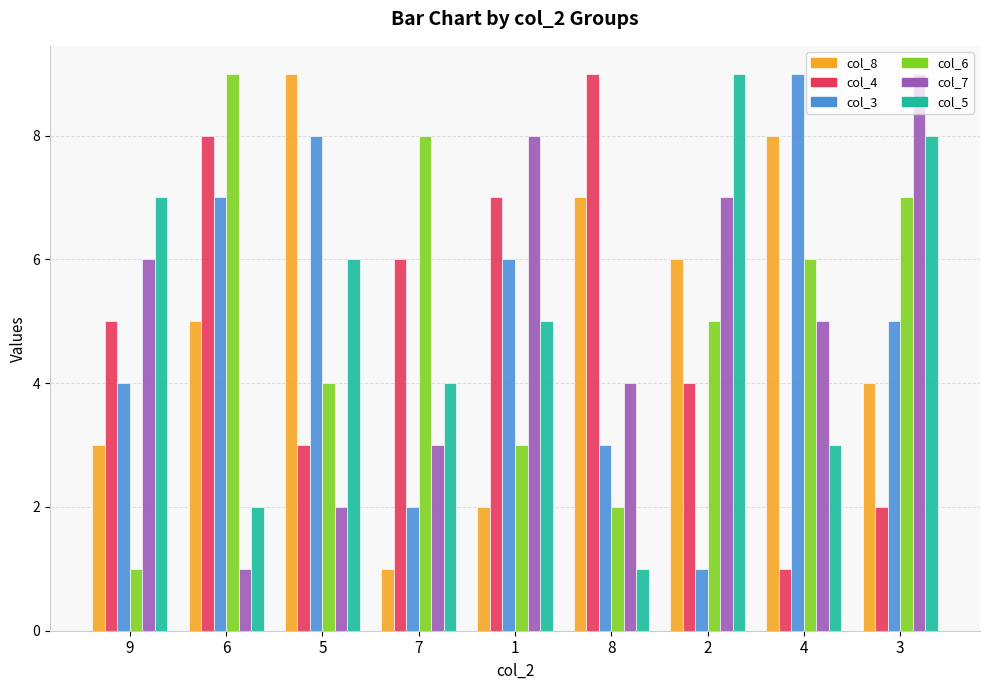

What are all the series names shown in the legend?

col_8, col_4, col_3, col_6, col_7, col_5